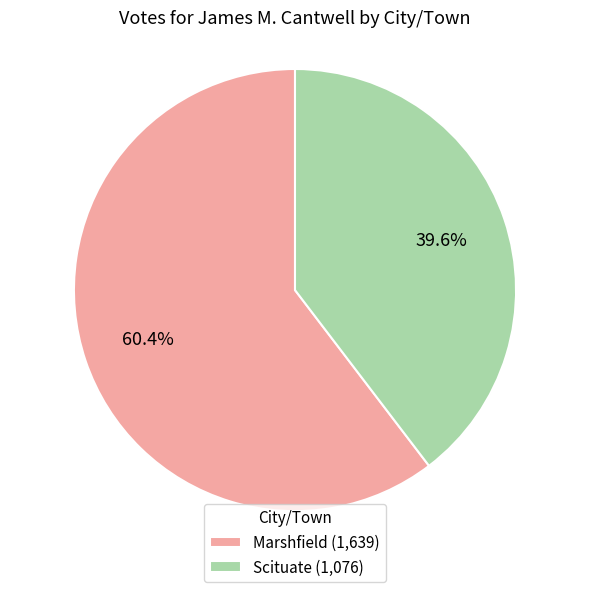

Which slice represents more than half of the pie?

Marshfield